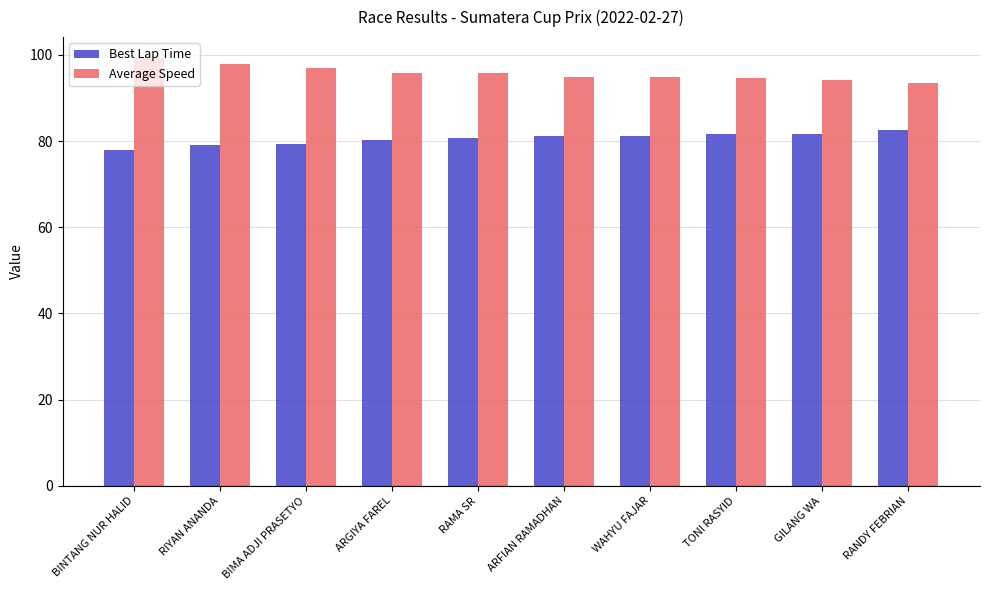

What is the highest value of the Average Speed series?

99.2